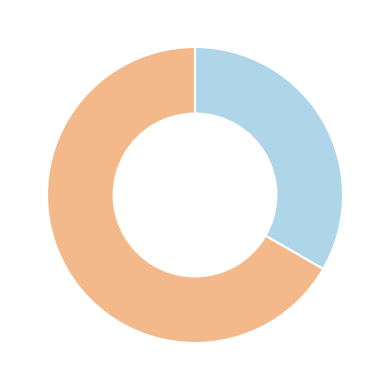

Which category has the smallest portion of the pie?

Строковий